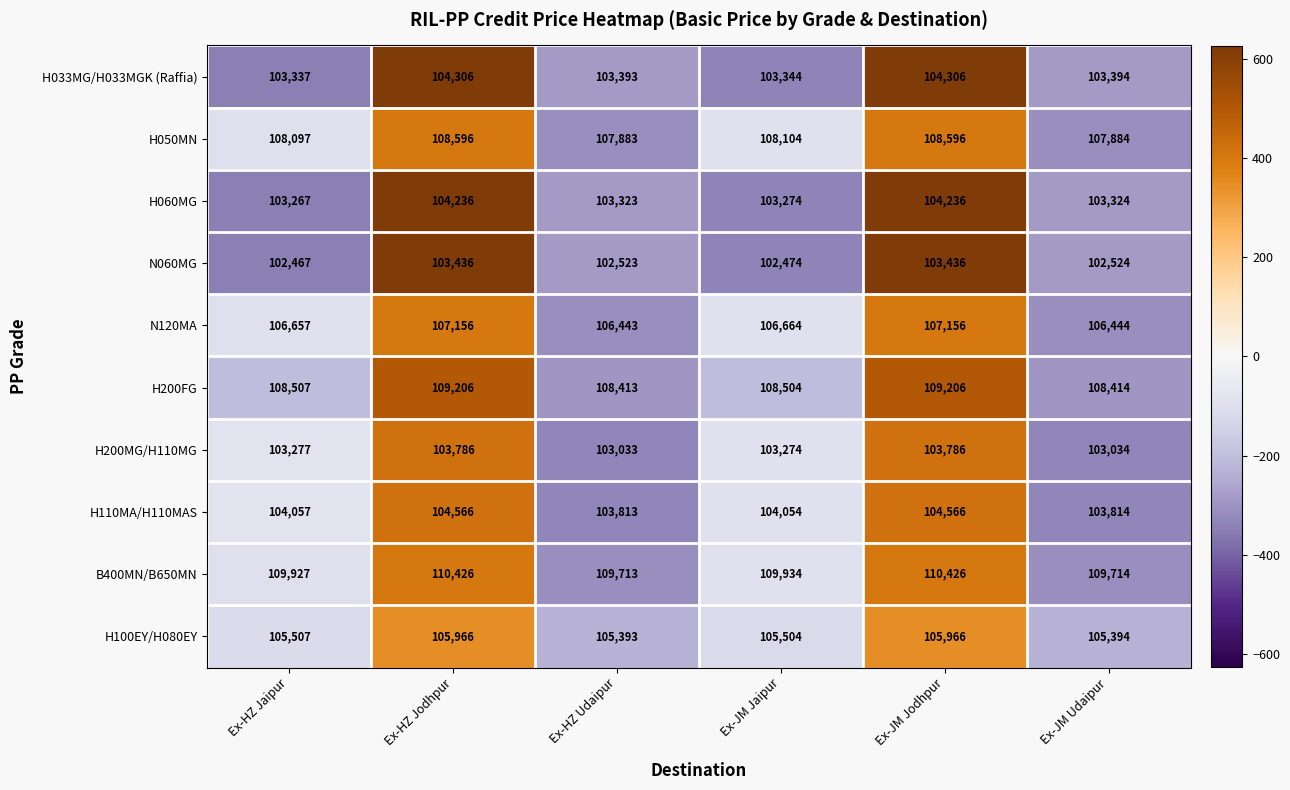

The value of H050MN at Ex-JM Jaipur is 108104. True or false?

True